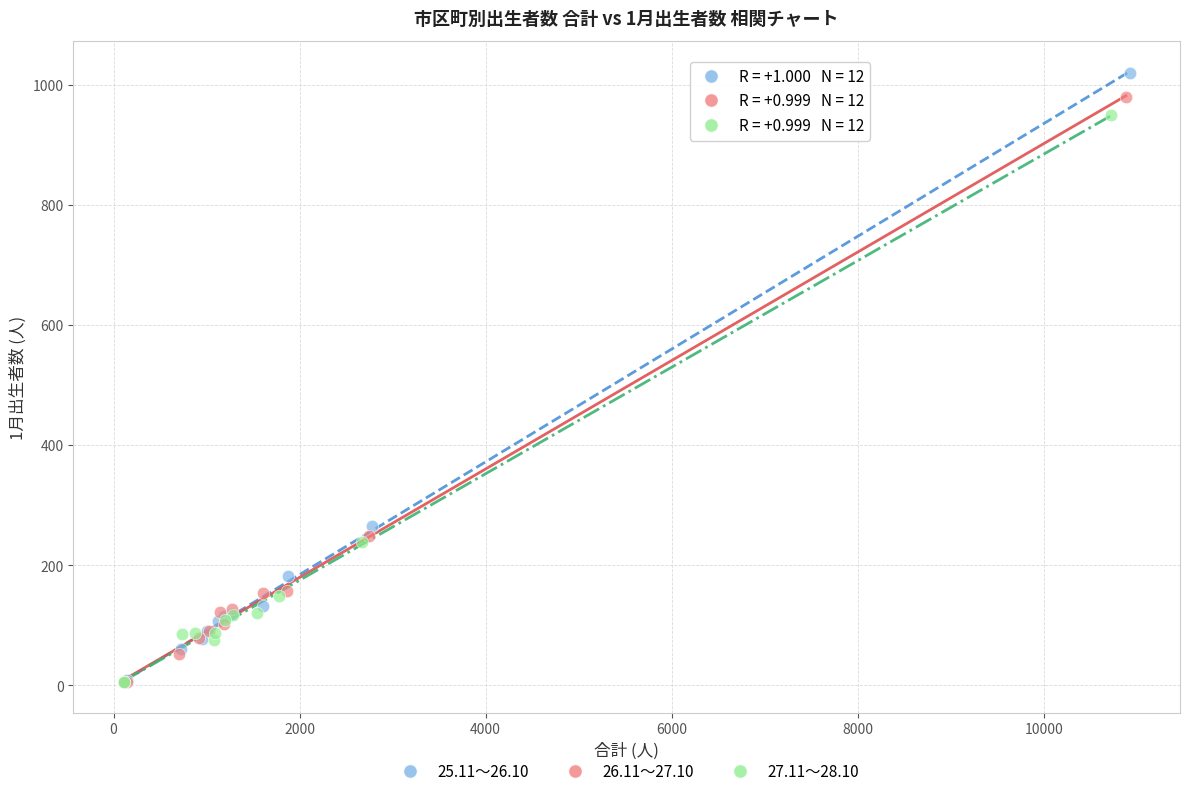

Which series has the largest Y range (max minus min)?

25.11～26.10